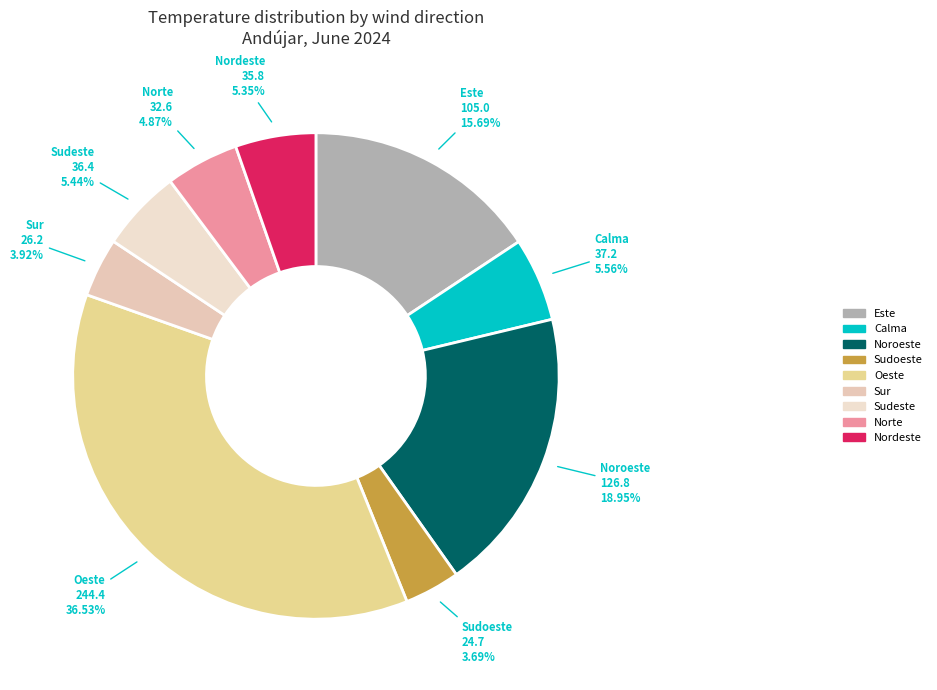

To the nearest percent, what is the average slice percentage?

11%